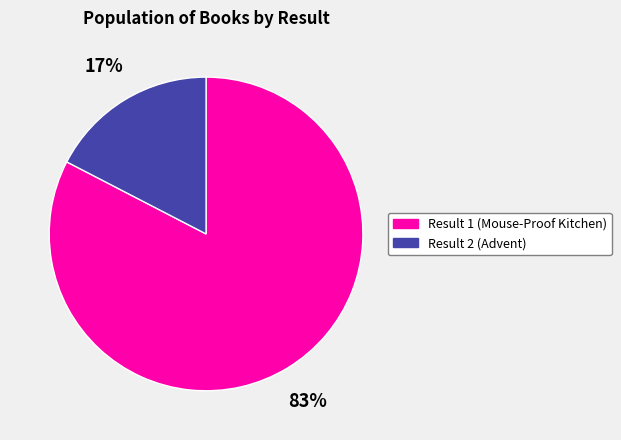

To the nearest percent, what is the combined percentage of Result 1 (Mouse-Proof Kitchen) and Result 2 (Advent)?

100%